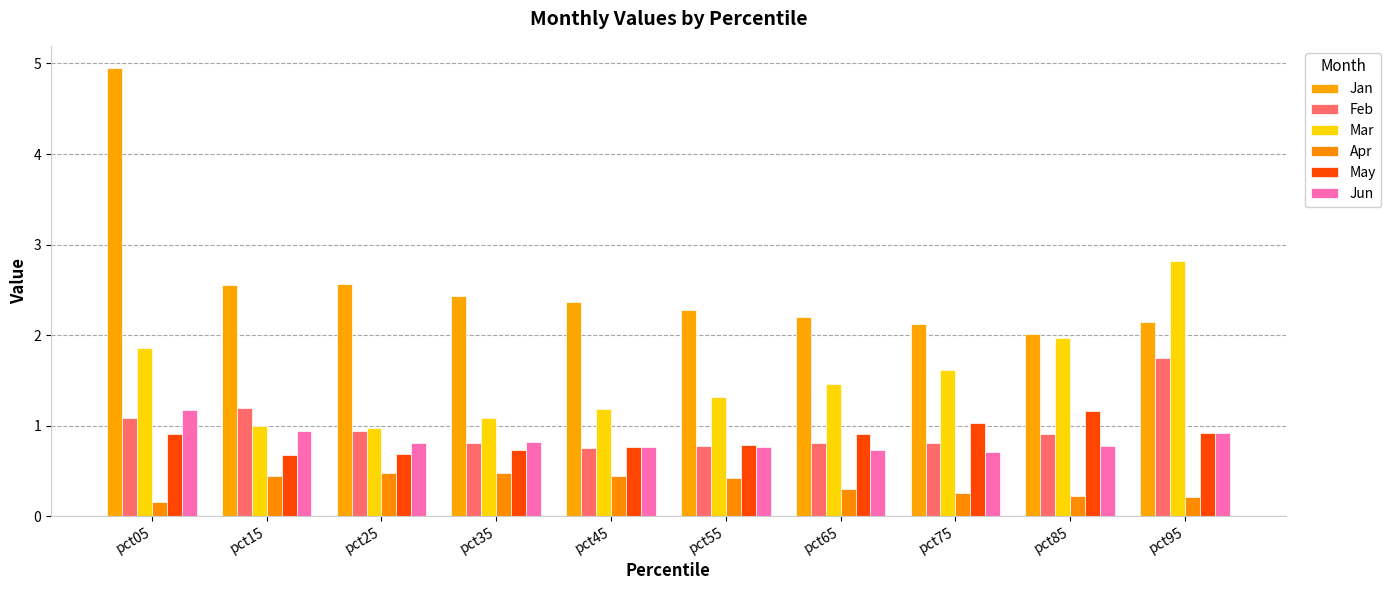

Reading right to left, transcribe all the data shown in this chart.

Jan: pct95=2.1	pct85=2.0	pct75=2.1	pct65=2.2	pct55=2.3	pct45=2.4	pct35=2.4	pct25=2.6	pct15=2.5	pct05=4.9
Feb: pct95=1.7	pct85=0.9	pct75=0.8	pct65=0.8	pct55=0.8	pct45=0.8	pct35=0.8	pct25=0.9	pct15=1.2	pct05=1.1
Mar: pct95=2.8	pct85=2.0	pct75=1.6	pct65=1.5	pct55=1.3	pct45=1.2	pct35=1.1	pct25=1.0	pct15=1.0	pct05=1.9
Apr: pct95=0.2	pct85=0.2	pct75=0.3	pct65=0.3	pct55=0.4	pct45=0.4	pct35=0.5	pct25=0.5	pct15=0.4	pct05=0.2
May: pct95=0.9	pct85=1.2	pct75=1.0	pct65=0.9	pct55=0.8	pct45=0.8	pct35=0.7	pct25=0.7	pct15=0.7	pct05=0.9
Jun: pct95=0.9	pct85=0.8	pct75=0.7	pct65=0.7	pct55=0.8	pct45=0.8	pct35=0.8	pct25=0.8	pct15=0.9	pct05=1.2